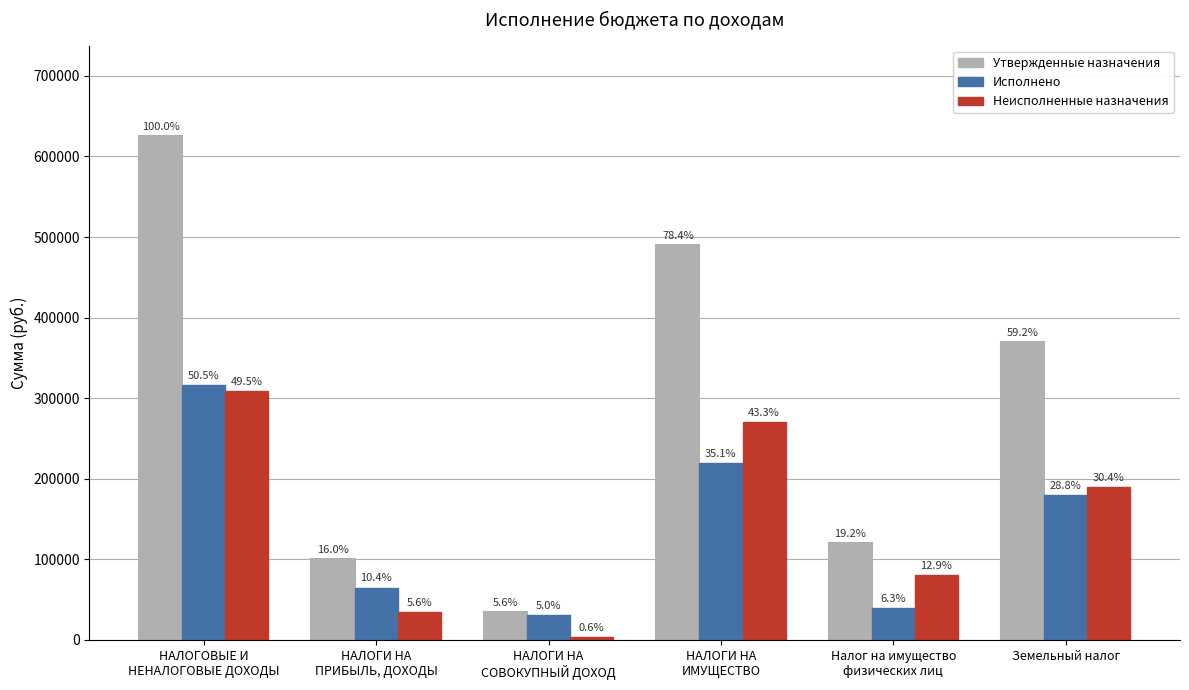

Does the chart contain stacked bars?

No